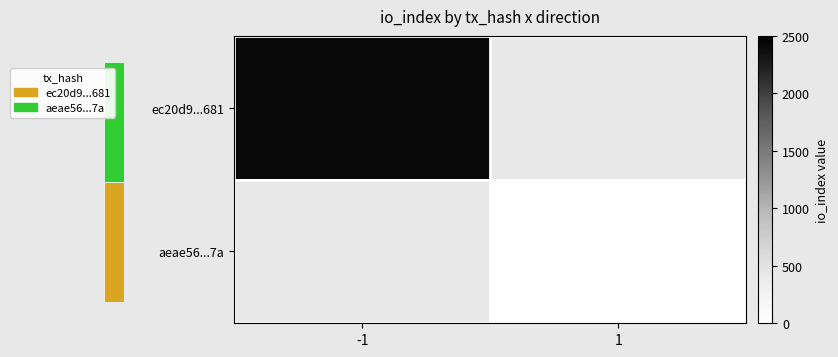

At which category does the chart reach its peak across all series?

-1